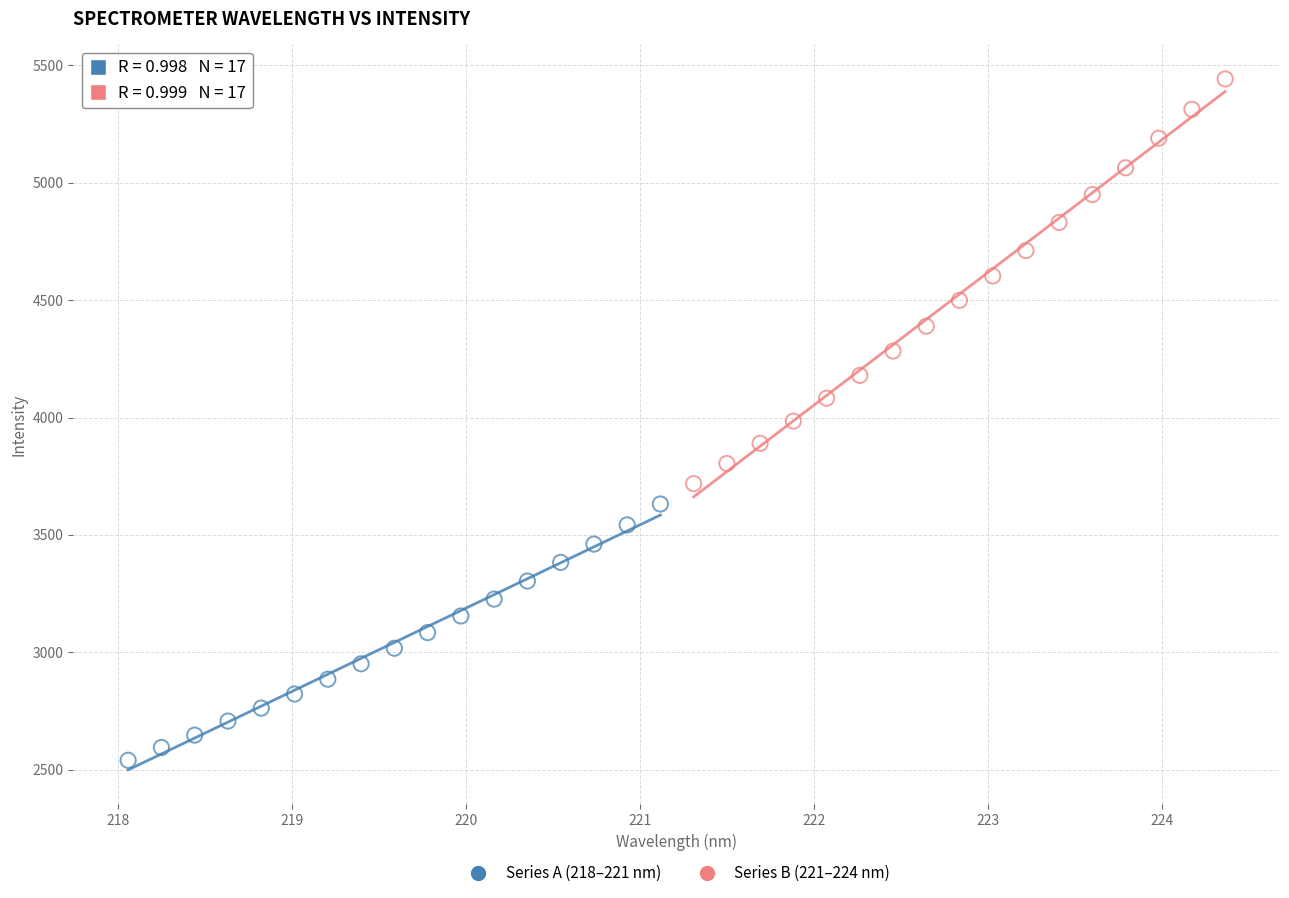

Which series reaches the maximum Y coordinate?

Series B (221–224 nm)